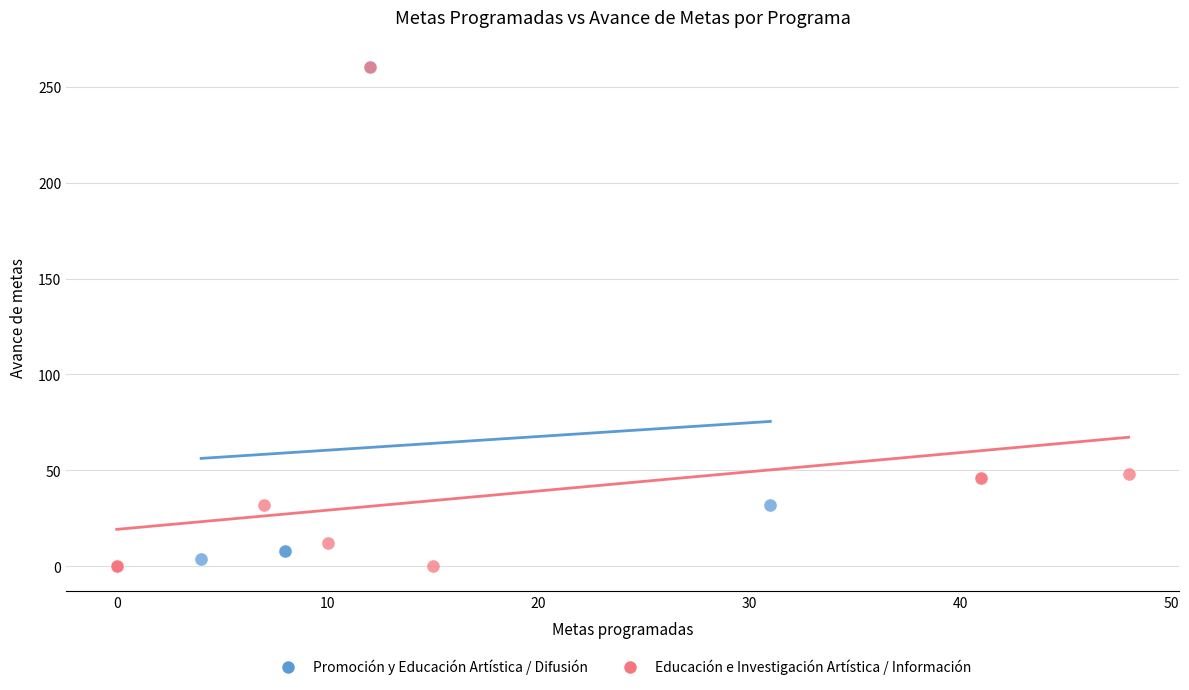

Which series has the widest spread of Y values?

Educación e Investigación Artística / Información